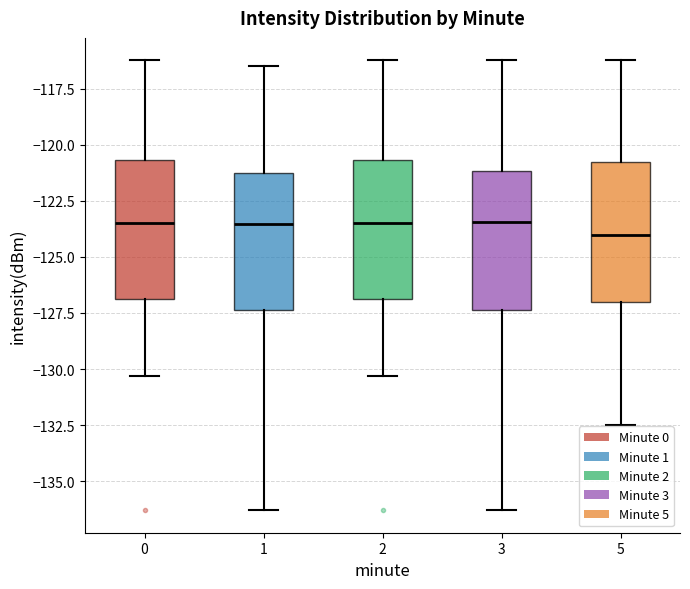

Reading left to right, transcribe this box plot: for each box, give where its median line is, the range the box spans, and where its two whiskers end, as read against the y-axis. The values are not printed on the chart, so give them approximately, as read against the axis.

0: median -123.5, box -127.0 to -120.5, whiskers -130.5 to -116.0
1: median -123.5, box -127.5 to -121.0, whiskers -136.5 to -116.5
2: median -123.5, box -127.0 to -120.5, whiskers -130.5 to -116.0
3: median -123.5, box -127.5 to -121.0, whiskers -136.5 to -116.0
5: median -124.0, box -127.0 to -121.0, whiskers -132.5 to -116.0